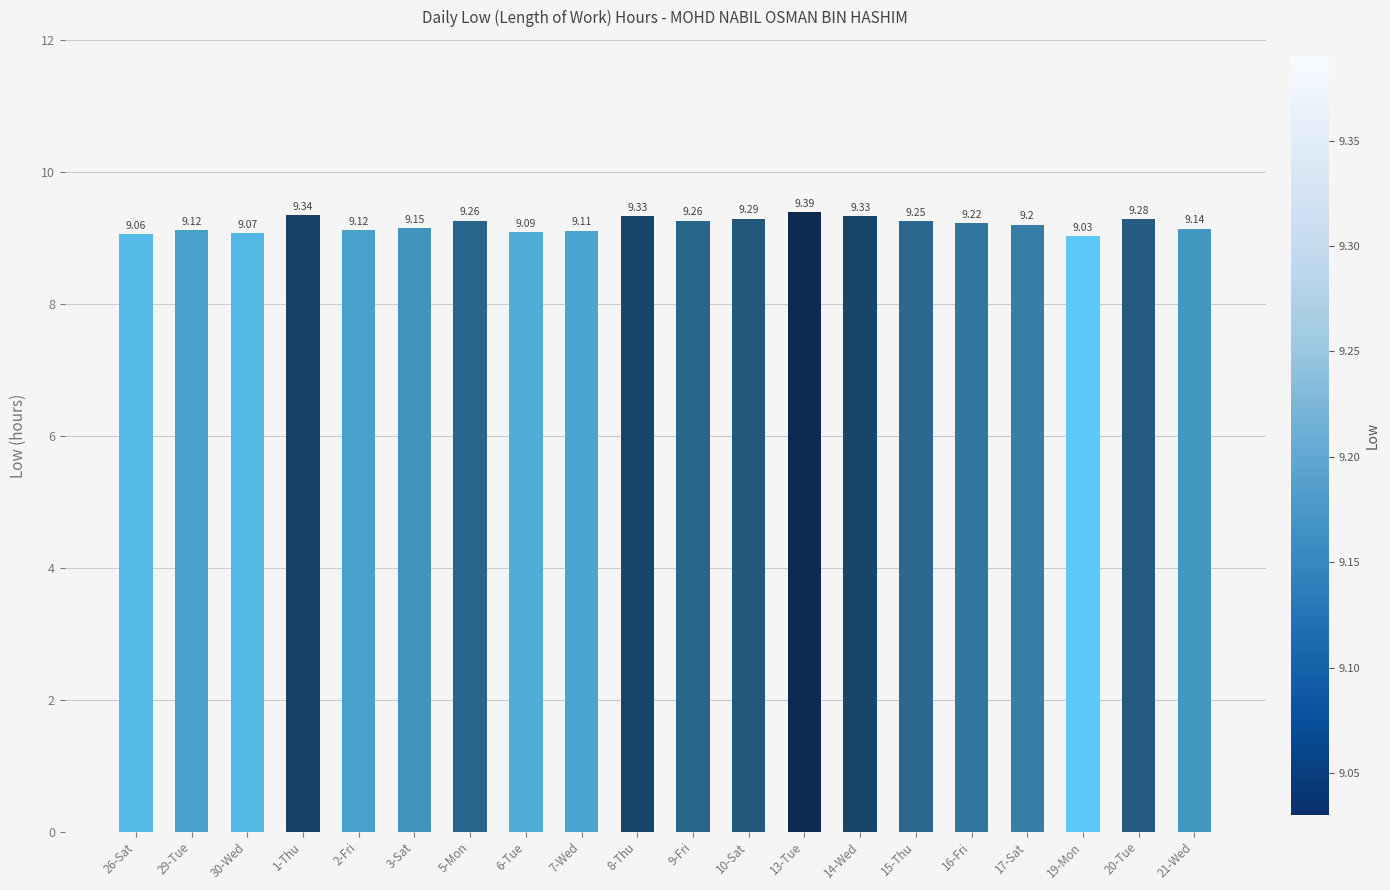

Approximately how many times larger is the value at 20-Tue compared to 14-Wed?

1.0